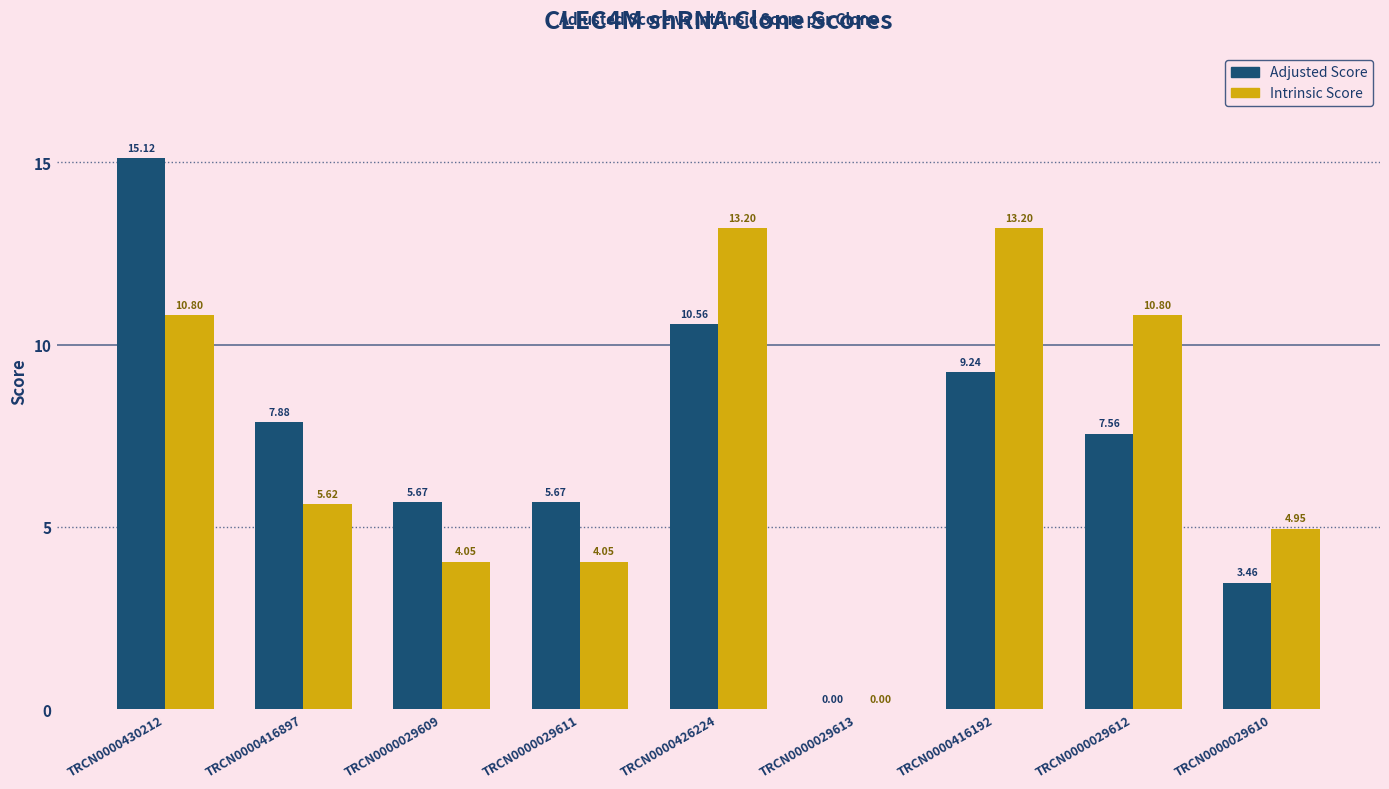

What is the total value across all series at TRCN0000029611?

9.7